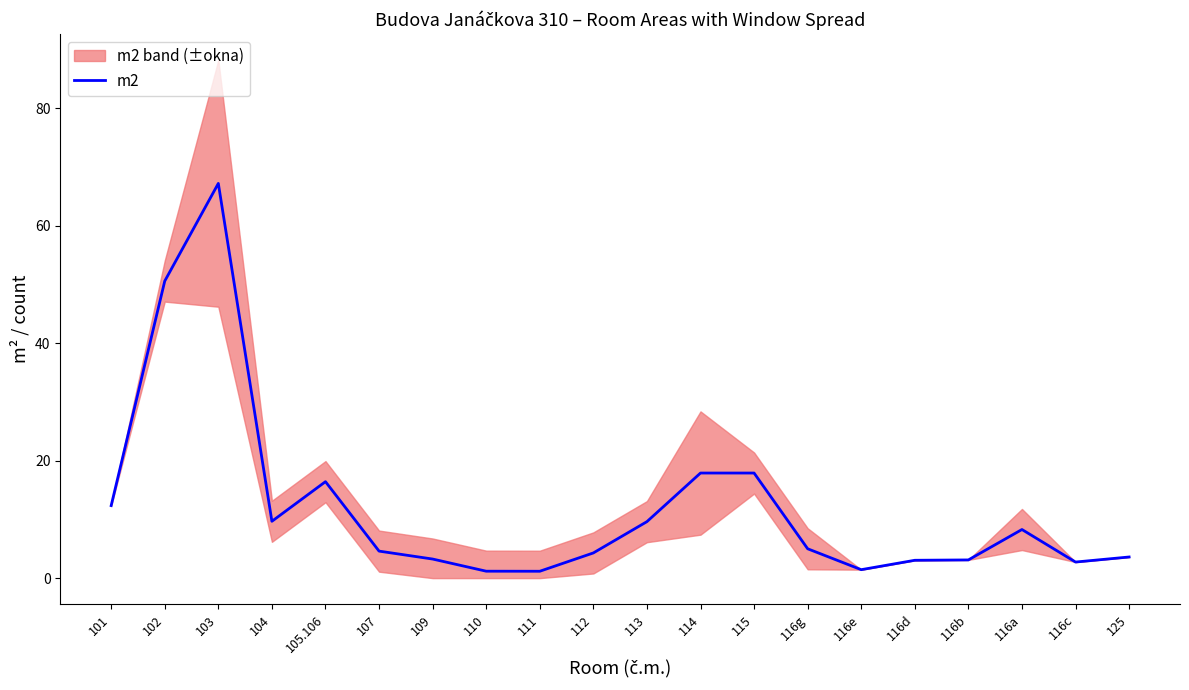

Which category has the highest value across all series?

103